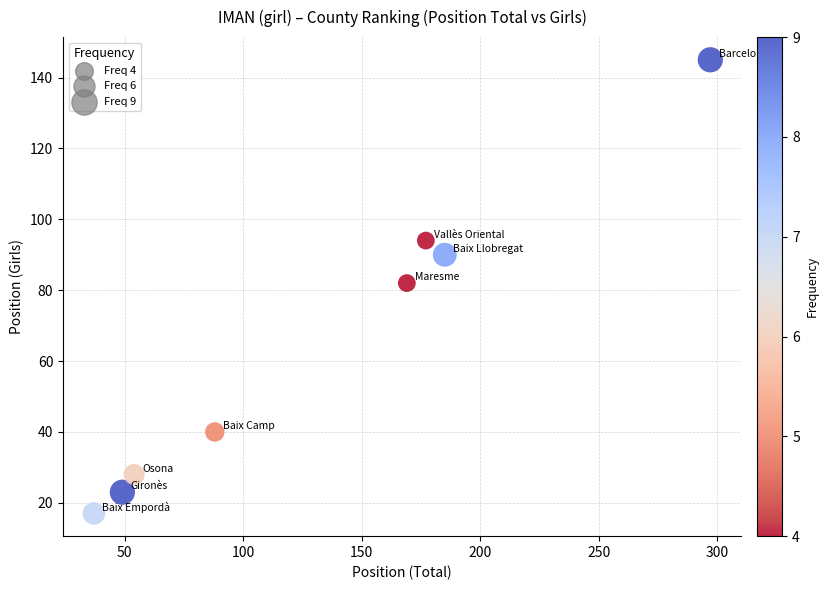

What is the range of X values (max minus min)?

260